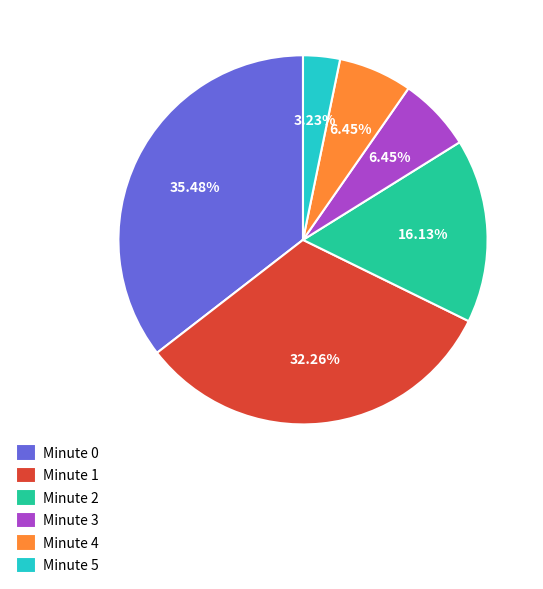

To the nearest percent, what is the average slice percentage?

17%